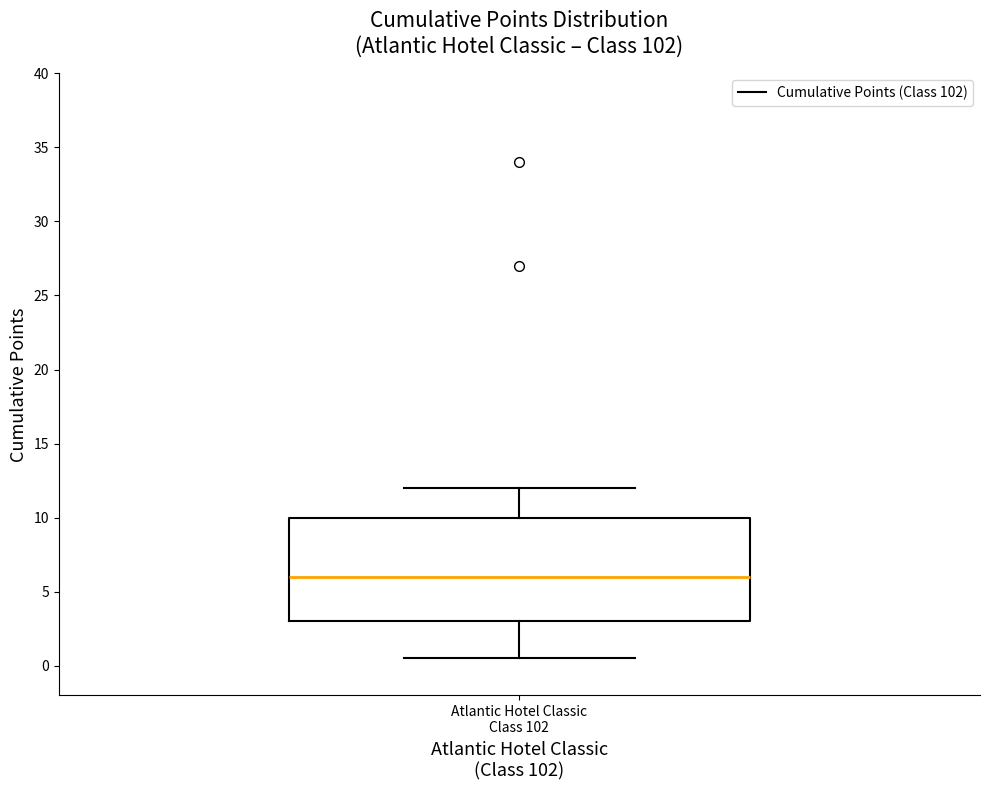

Where does the upper whisker of the box for Atlantic Hotel Classic Class 102 end on the y-axis? The values are not printed on the chart, so give them approximately, as read against the axis.

12.0